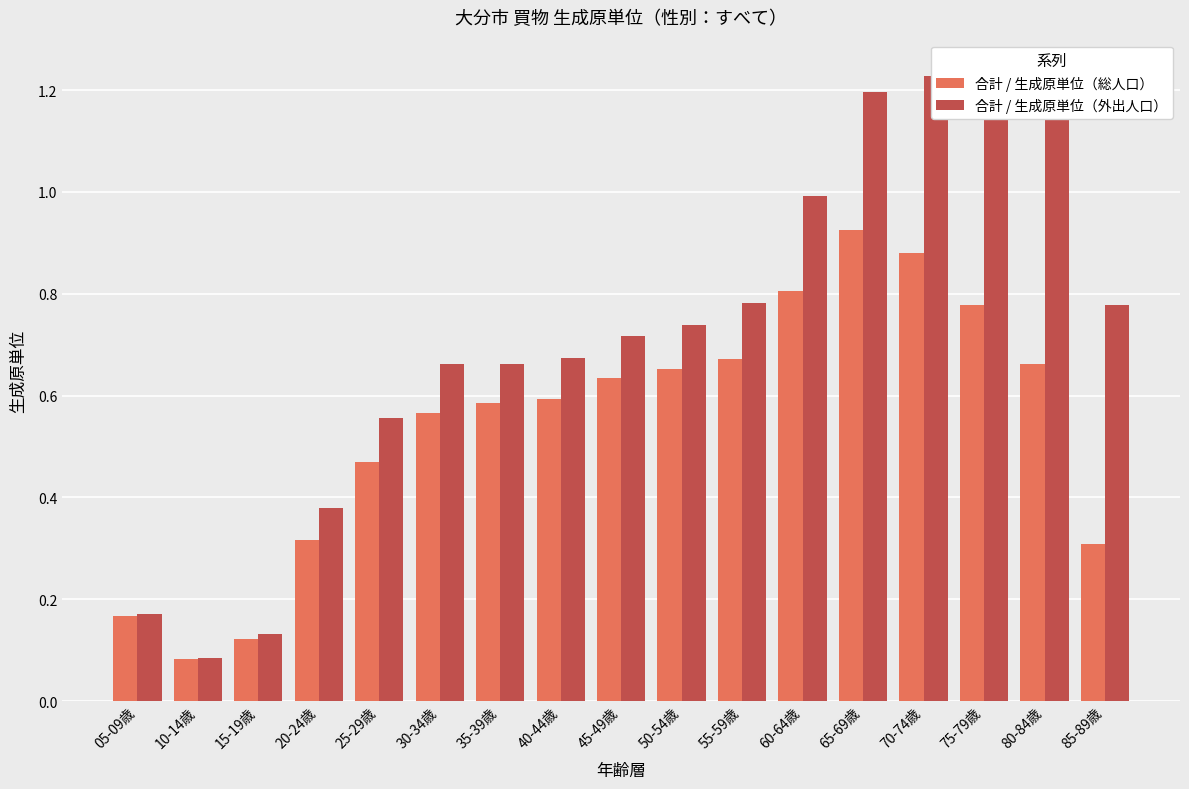

Which series changed the most between 40-44歳 and 80-84歳?

合計 / 生成原単位（外出人口）